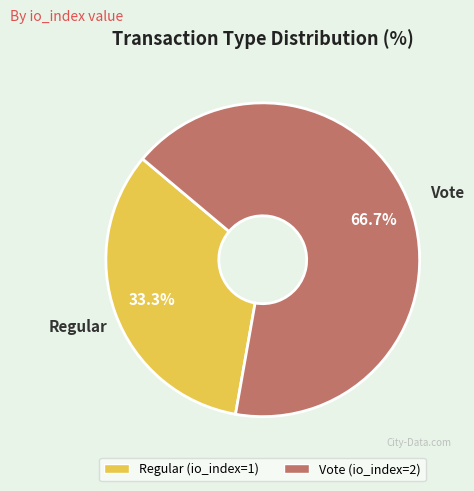

What is the majority slice?

Vote